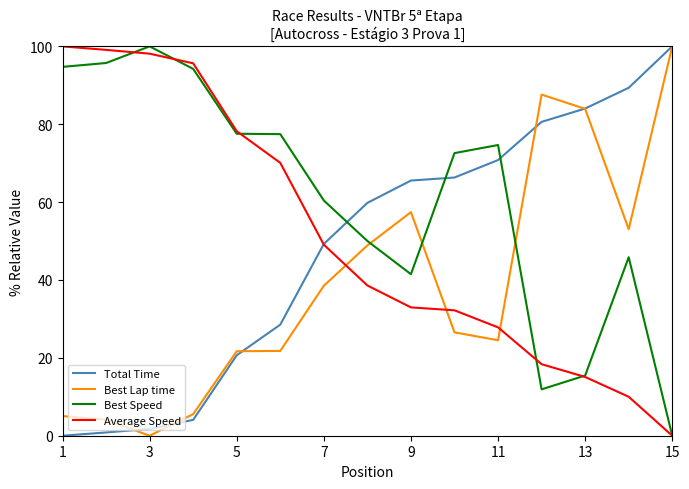

True or false: Average Speed and Best Lap time intersect in this chart.

True